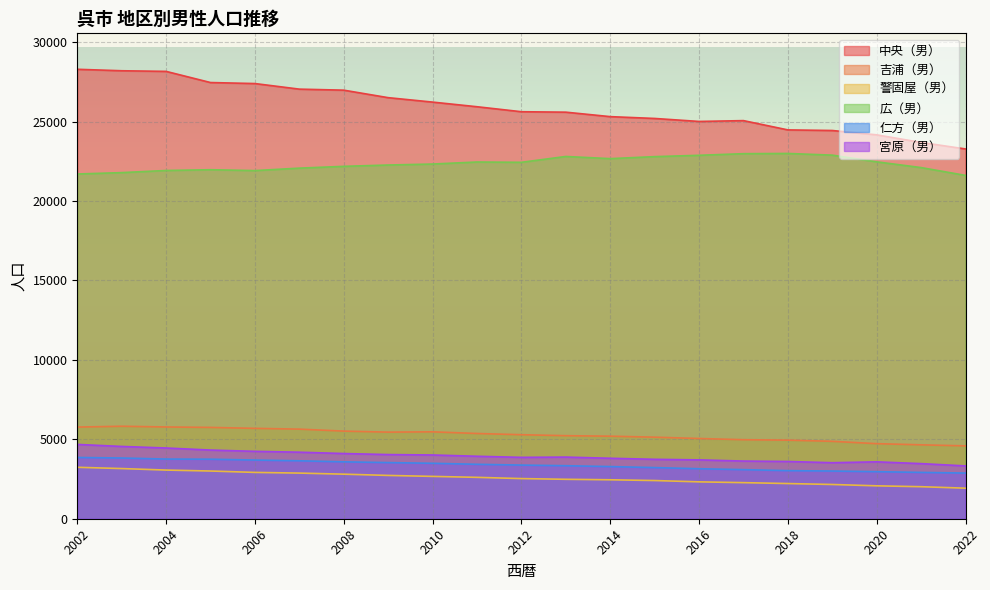

Reading left to right, list all the values displayed in this chart.

中央（男）: 2002=28290	2003=28198	2004=28158	2005=27456	2006=27392	2007=27041	2008=26976	2009=26504	2010=26225	2011=25933	2012=25619	2013=25591	2014=25310	2015=25195	2016=25007	2017=25059	2018=24475	2019=24437	2020=24164	2021=23686	2022=23276
吉浦（男）: 2002=5769	2003=5821	2004=5776	2005=5748	2006=5688	2007=5640	2008=5515	2009=5451	2010=5470	2011=5365	2012=5288	2013=5227	2014=5195	2015=5134	2016=5050	2017=4974	2018=4947	2019=4872	2020=4725	2021=4652	2022=4585
警固屋（男）: 2002=3238	2003=3158	2004=3063	2005=3003	2006=2916	2007=2873	2008=2805	2009=2726	2010=2665	2011=2605	2012=2527	2013=2482	2014=2452	2015=2404	2016=2321	2017=2272	2018=2215	2019=2156	2020=2071	2021=2016	2022=1923
広（男）: 2002=21699	2003=21786	2004=21921	2005=21968	2006=21914	2007=22068	2008=22181	2009=22264	2010=22326	2011=22454	2012=22435	2013=22802	2014=22666	2015=22792	2016=22876	2017=22978	2018=22992	2019=22886	2020=22465	2021=22103	2022=21611
仁方（男）: 2002=3856	2003=3822	2004=3756	2005=3747	2006=3695	2007=3647	2008=3581	2009=3534	2010=3490	2011=3426	2012=3377	2013=3337	2014=3283	2015=3219	2016=3147	2017=3091	2018=3028	2019=3002	2020=2962	2021=2916	2022=2874
宮原（男）: 2002=4678	2003=4550	2004=4452	2005=4322	2006=4242	2007=4188	2008=4104	2009=4039	2010=4013	2011=3932	2012=3863	2013=3880	2014=3806	2015=3740	2016=3704	2017=3630	2018=3604	2019=3526	2020=3581	2021=3469	2022=3325